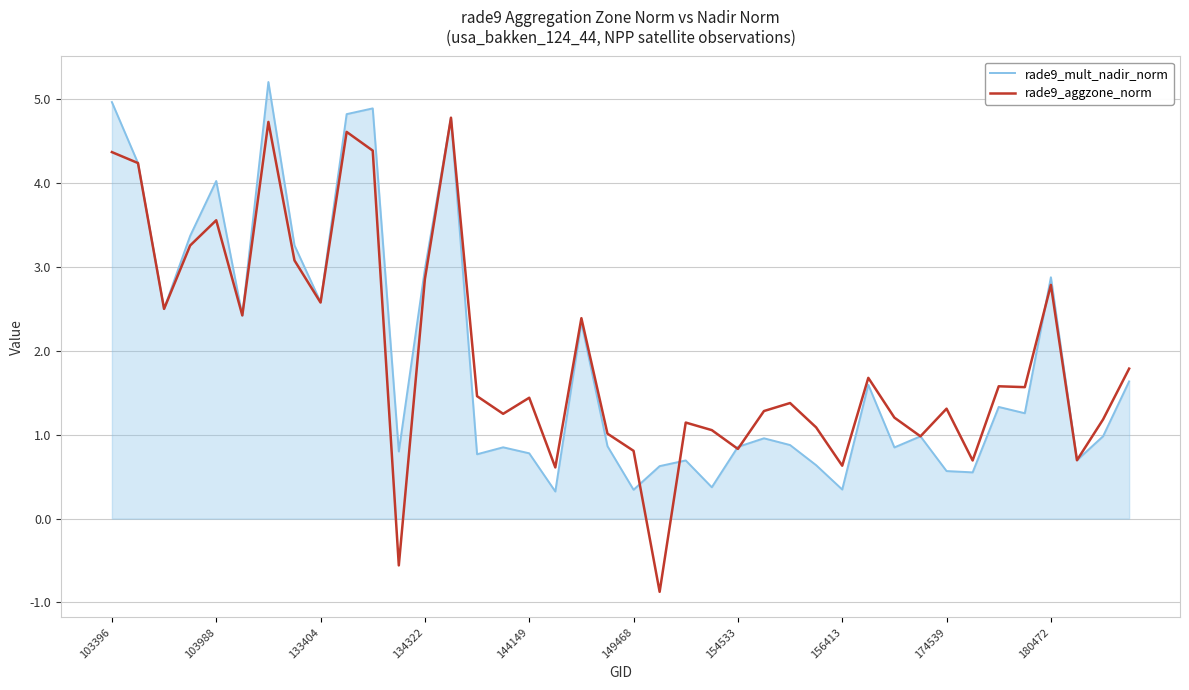

What is the highest value of the rade9_aggzone_norm series?

4.8